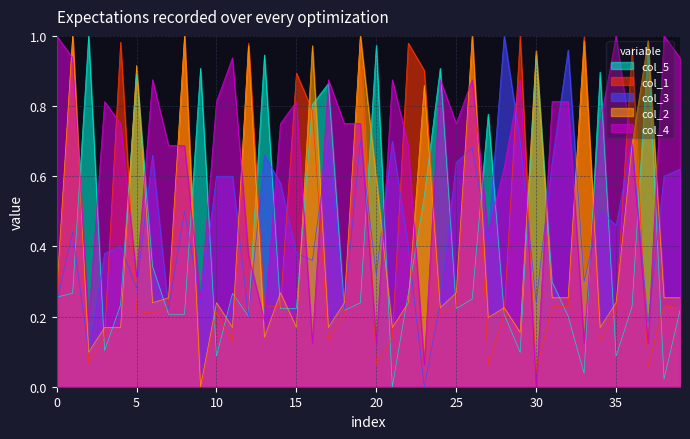

Reading left to right, what are all the values shown in this chart?

col_5: 0.3	0.3	1.0	0.1	0.2	0.9	0.3	0.2	0.2	0.9	0.1	0.3	0.2	0.9	0.2	0.2	0.8	0.9	0.2	0.2	1.0	0.0	0.3	0.5	0.9	0.2	0.3	0.8	0.2	0.1	0.9	0.3	0.2	0.0	0.9	0.1	0.2	1.0	0.0	0.2
col_1: 0.2	1.0	0.1	0.1	1.0	0.2	0.2	0.2	1.0	0.0	0.2	0.1	1.0	0.2	0.2	0.9	0.8	0.1	0.2	1.0	0.1	0.1	1.0	0.9	0.2	0.2	1.0	0.1	0.2	1.0	0.0	0.2	0.2	1.0	0.1	0.2	1.0	0.1	0.2	0.2
col_3: 0.2	0.4	0.1	0.4	0.4	0.3	0.7	0.2	0.5	0.2	0.6	0.6	0.2	0.7	0.6	0.4	0.4	0.7	0.2	0.7	0.3	0.7	0.4	0.0	0.2	0.6	0.7	0.4	1.0	0.7	0.2	0.6	1.0	0.3	0.5	0.5	0.7	0.2	0.6	0.6
col_2: 0.3	1.0	0.1	0.2	0.2	0.9	0.2	0.3	1.0	0.0	0.2	0.2	1.0	0.1	0.3	0.2	1.0	0.2	0.2	1.0	0.6	0.2	0.2	0.9	0.2	0.3	1.0	0.2	0.2	0.2	1.0	0.3	0.3	1.0	0.2	0.2	0.7	1.0	0.3	0.3
col_4: 1.0	0.9	0.2	0.8	0.8	0.3	0.9	0.7	0.7	0.3	0.8	0.9	0.4	0.2	0.8	0.8	0.1	0.9	0.8	0.8	0.1	0.9	0.7	0.1	0.9	0.8	0.9	0.4	0.6	0.9	0.0	0.8	0.8	0.1	0.8	1.0	0.7	0.1	1.0	0.9